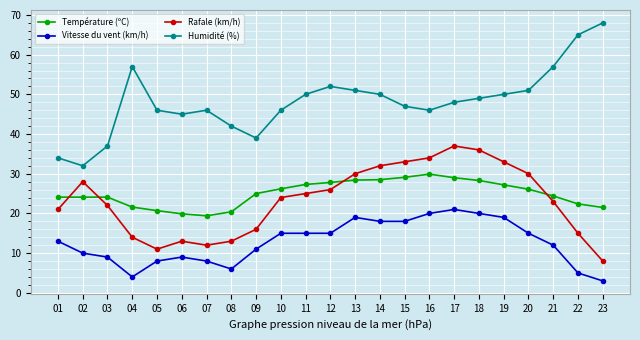

At which category does the chart reach its minimum across all series?

23